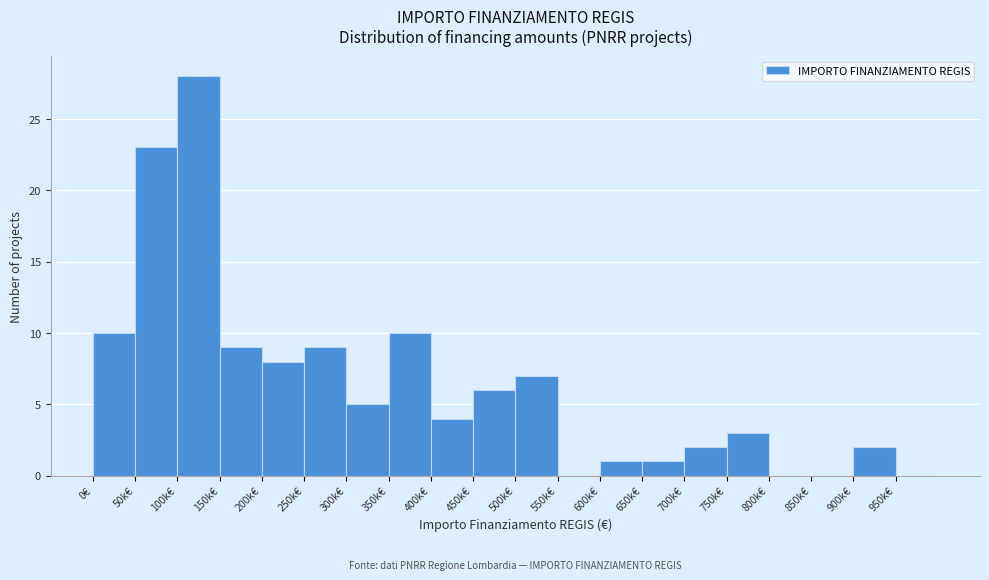

Reading right to left, what are all the values shown in this chart?

950k€=0	900k€=2	850k€=0	800k€=0	750k€=3	700k€=2	650k€=1	600k€=1	550k€=0	500k€=7	450k€=6	400k€=4	350k€=10	300k€=5	250k€=9	200k€=8	150k€=9	100k€=28	50k€=23	0€=10